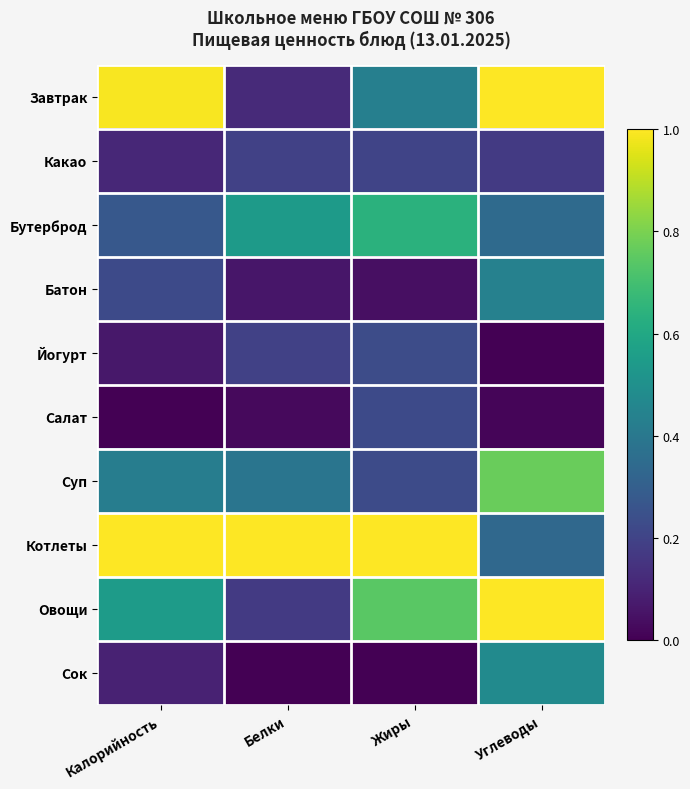

Between Белки and Углеводы, which series saw the biggest shift?

Завтрак